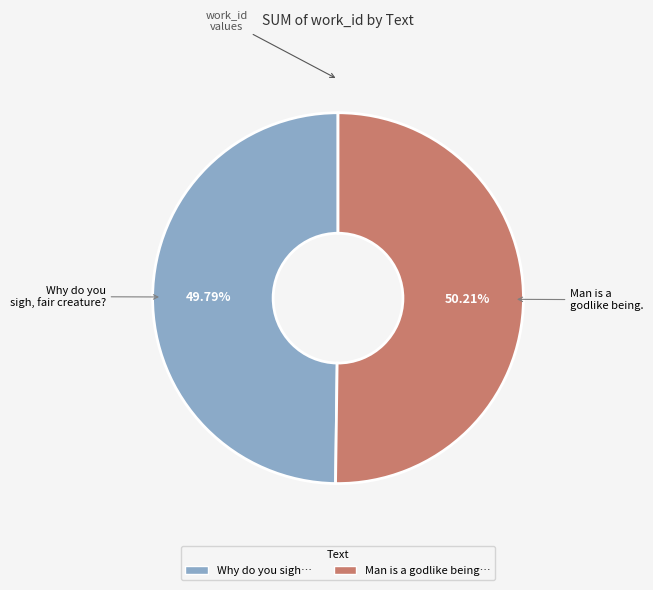

Does any single category account for the majority?

Yes